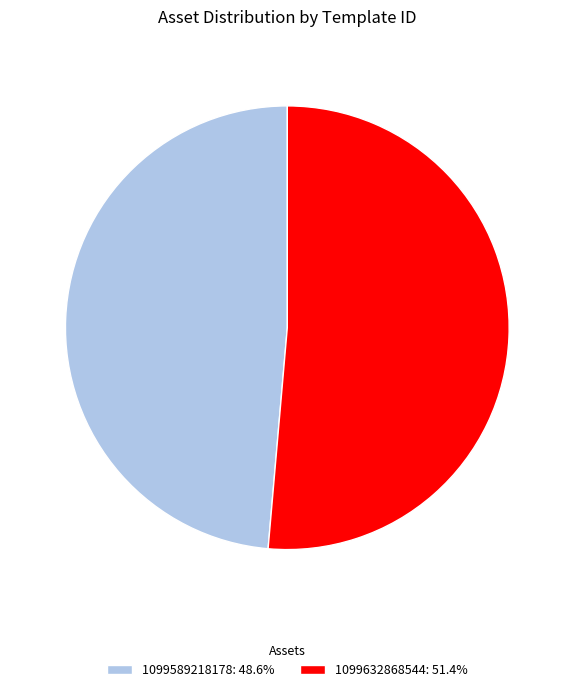

The 1099632868544 slice represents 51% of the pie. True or false?

True